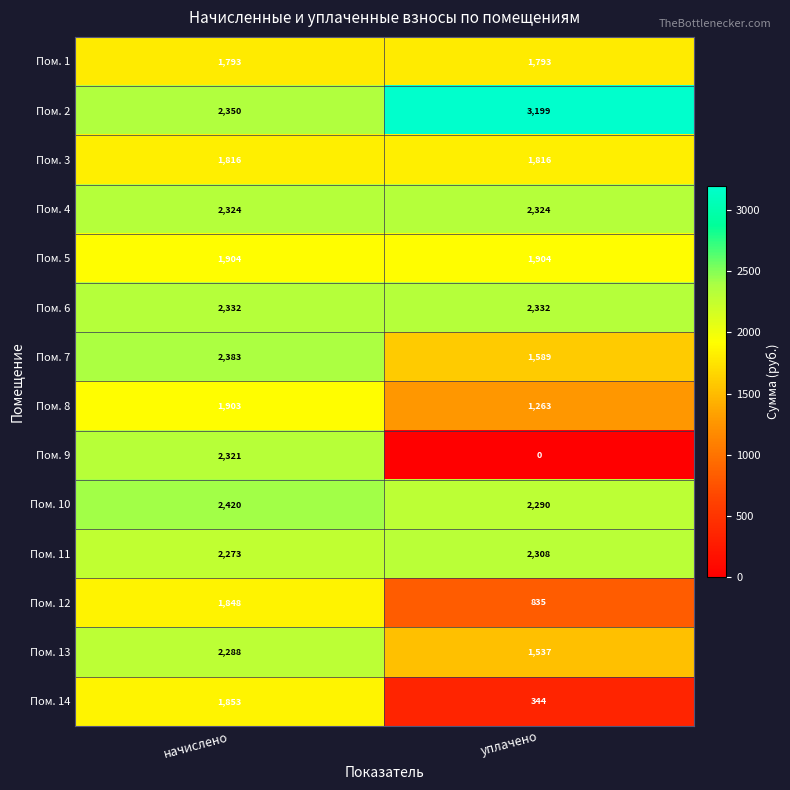

What is the lowest value of the Пом. 2 series?

2350